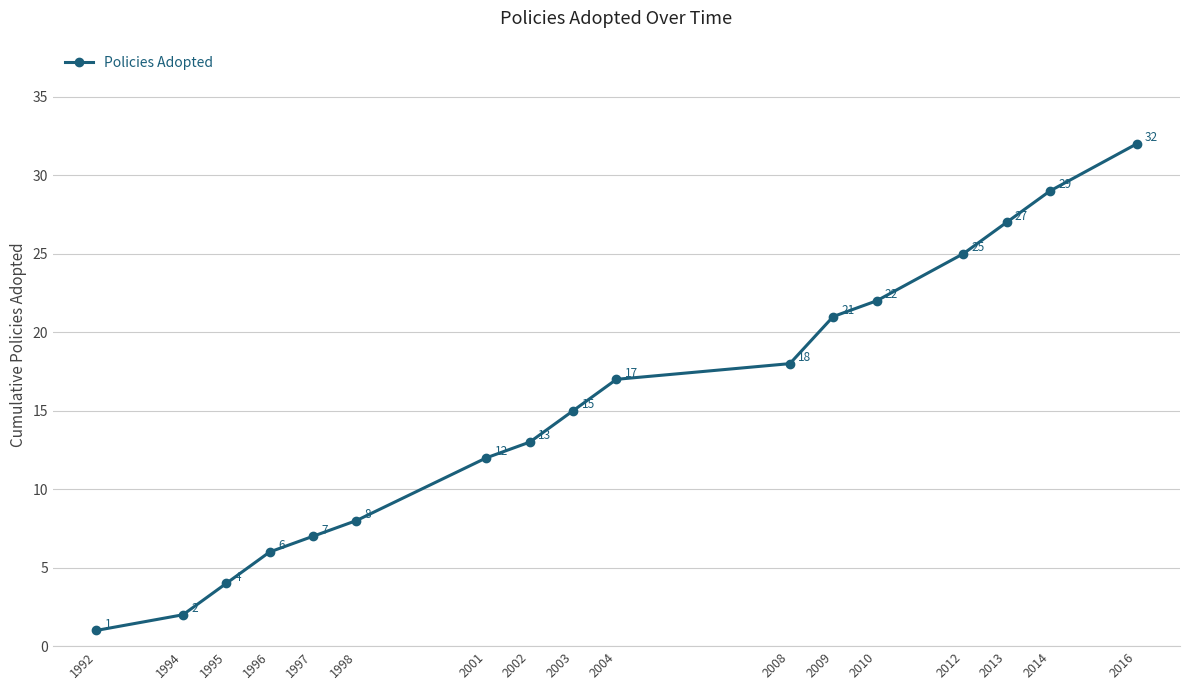

What is the change in value from 2002 to 2008?

+5